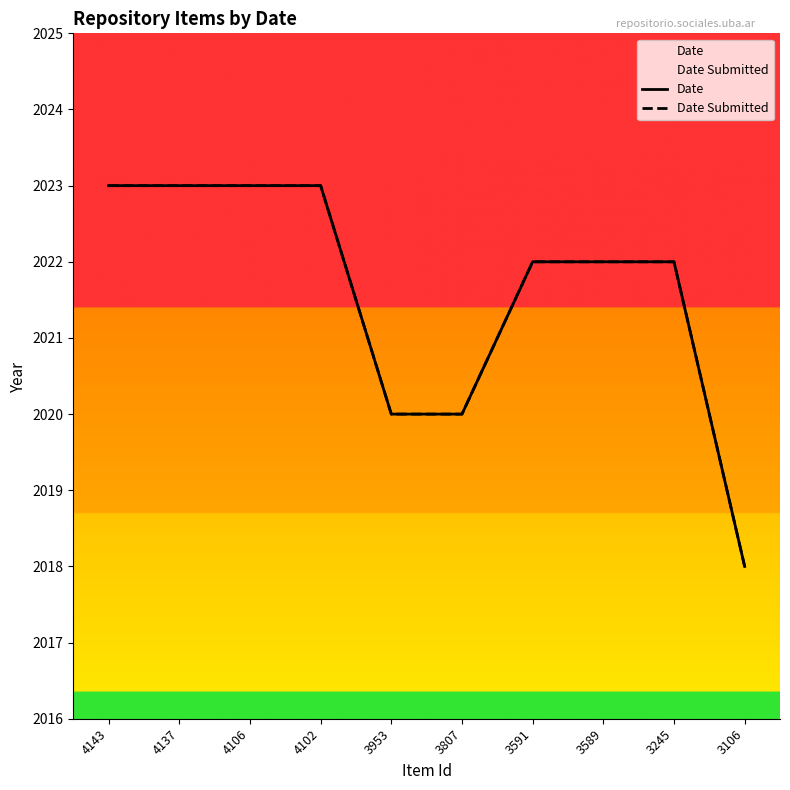

List the labels in order of Date value, largest first.

4143, 4137, 4106, 4102, 3591, 3589, 3245, 3953, 3807, 3106